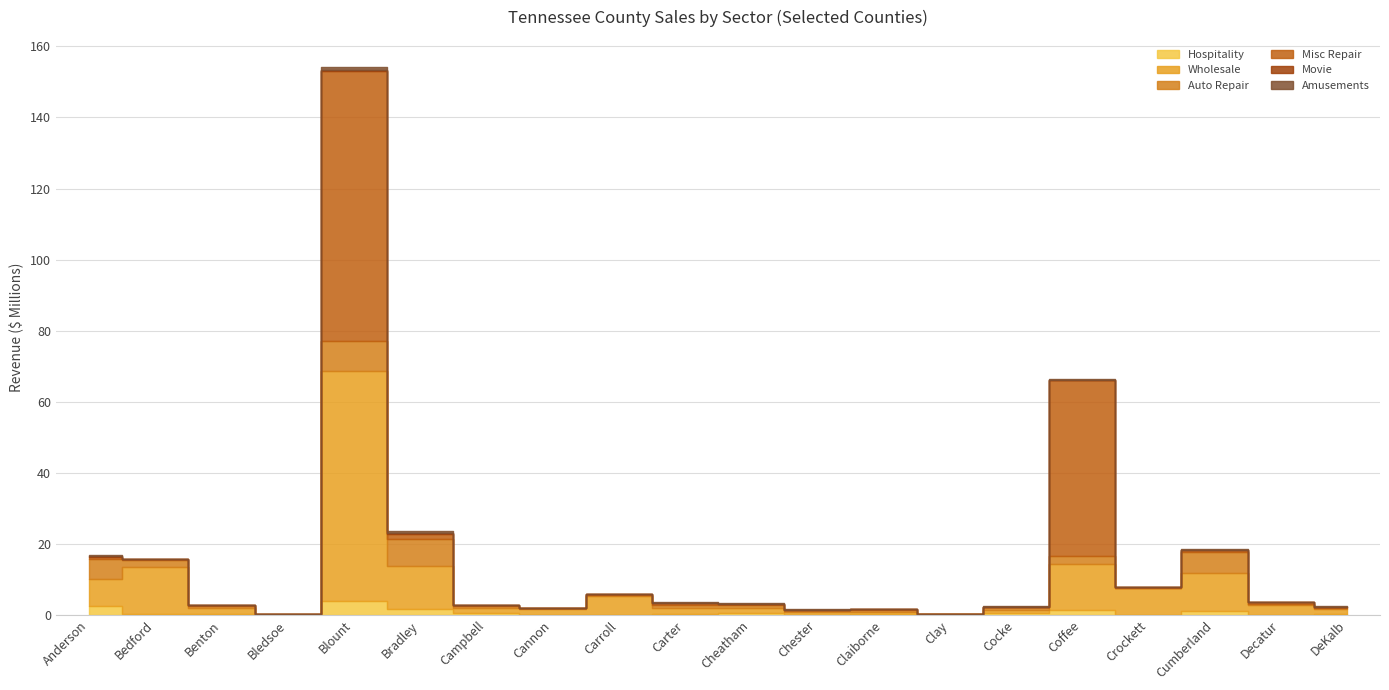

Rank the series by their maximum value, from highest to lowest.

Misc Repair, Wholesale, Auto Repair, Hospitality, Amusements, Movie